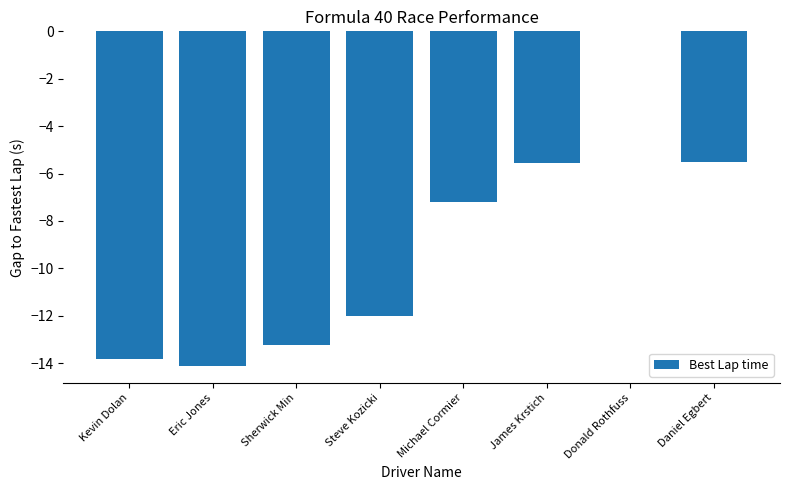

At which category does the chart reach its peak across all series?

Donald Rothfuss